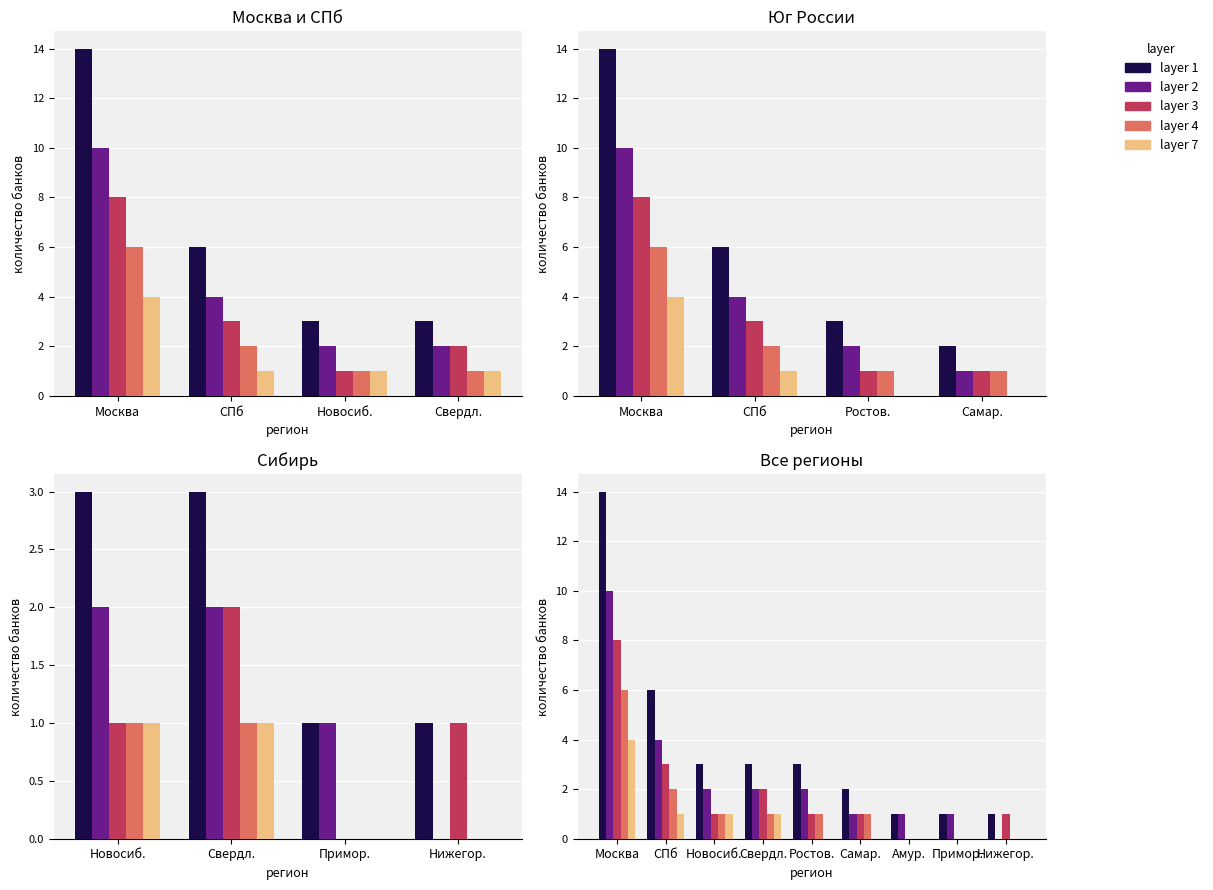

What is the total value across all series at СПб?

16